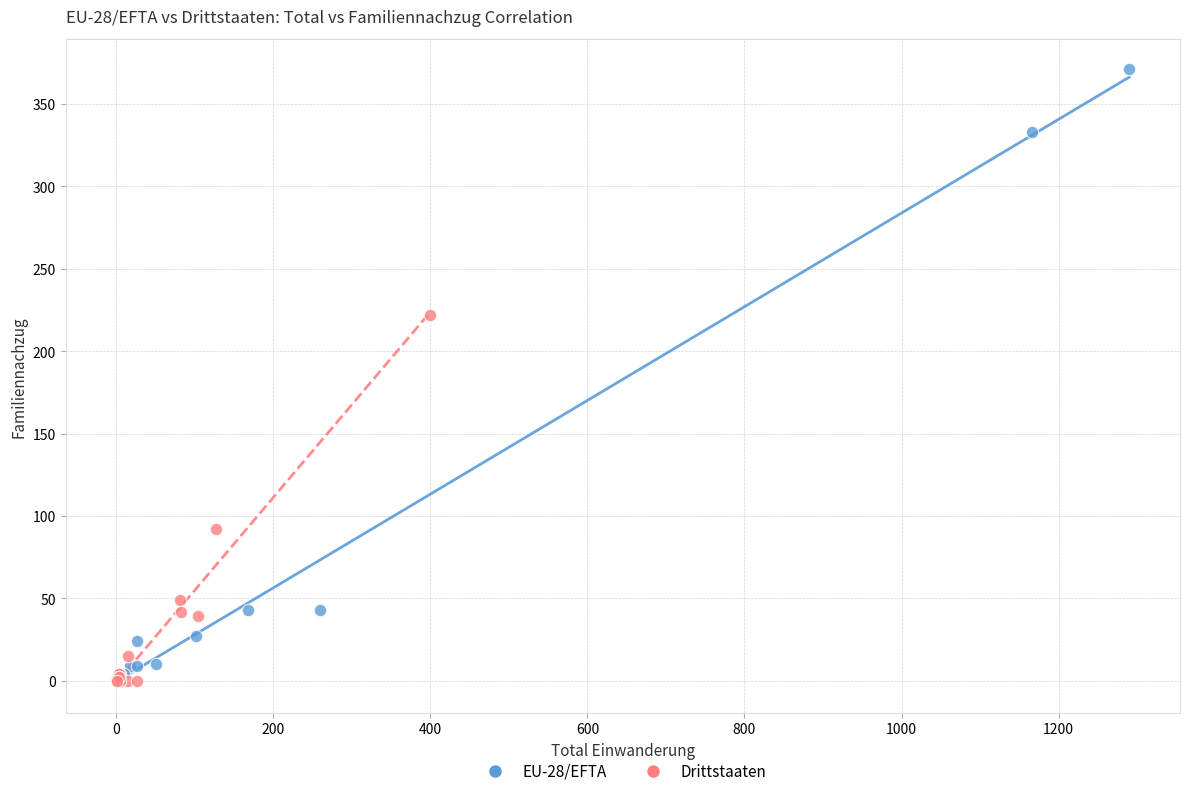

Which series has the largest Y range (max minus min)?

EU-28/EFTA